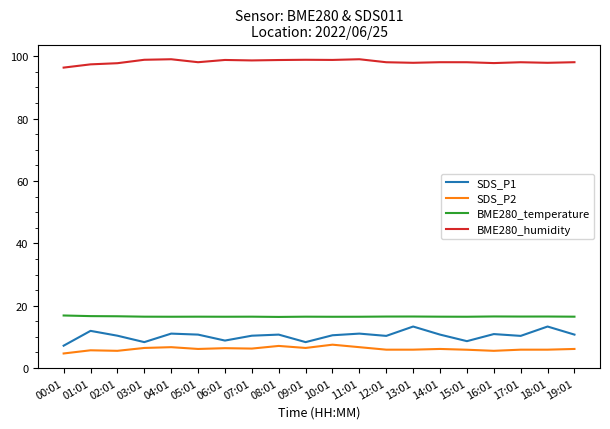

What is the difference between the maximum and minimum values in the BME280_humidity series?

2.7